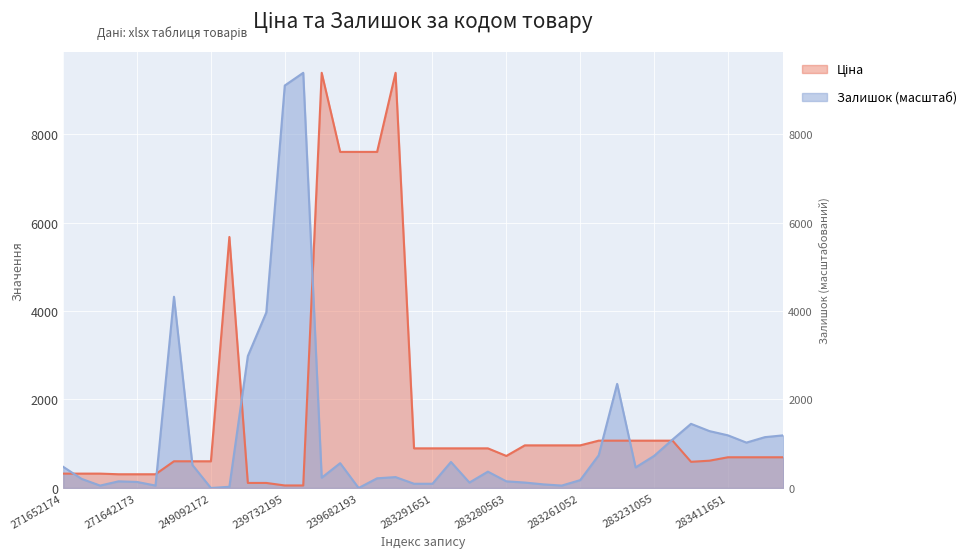

Which has a higher value, 239772179 or 239732179?

239772179